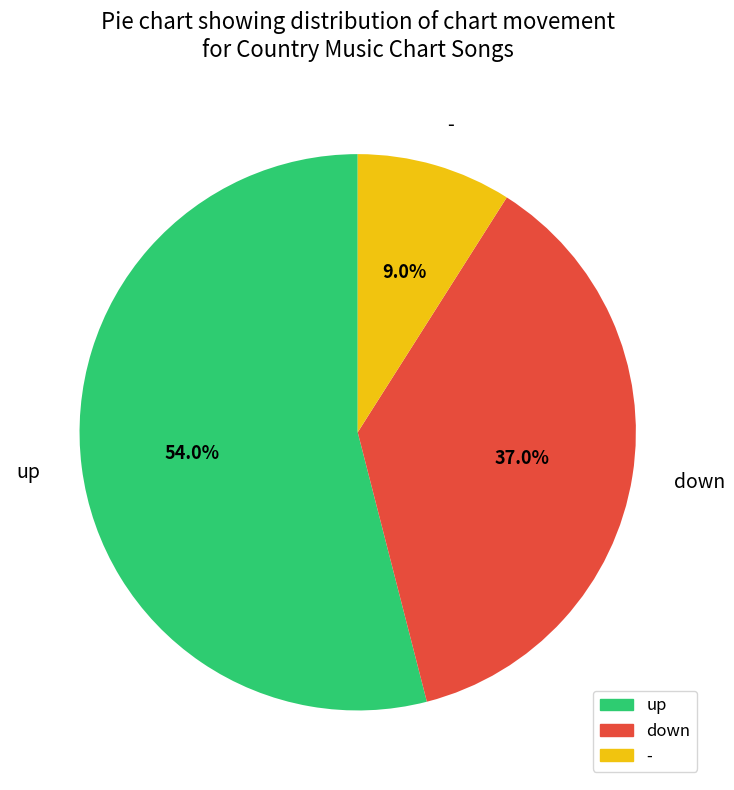

Approximately how many times larger is the value at up compared to -?

6.0